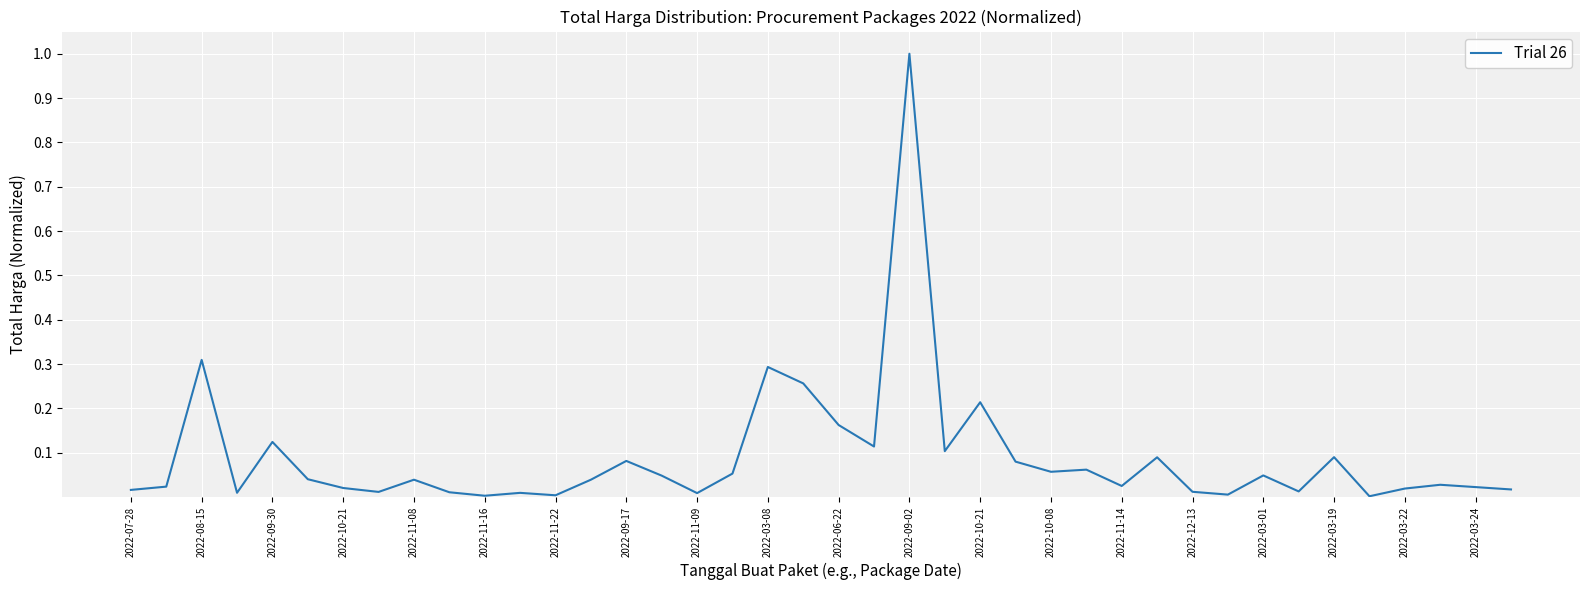

What is the difference between the maximum and minimum values?

1.0